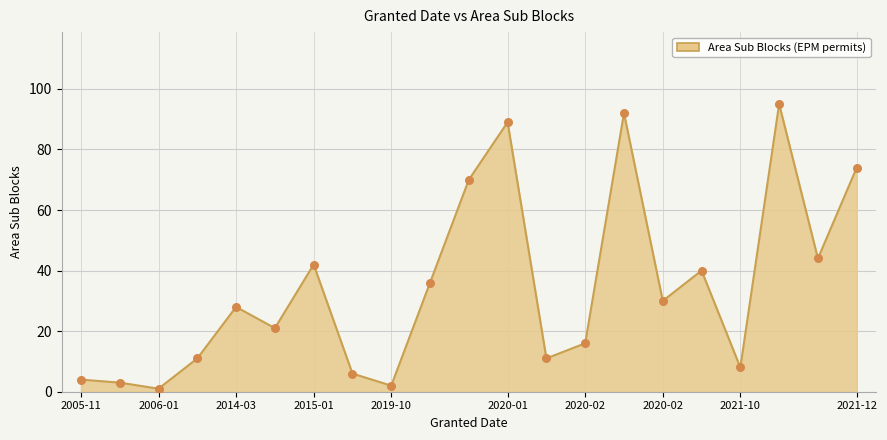

What is the greatest value displayed?

95